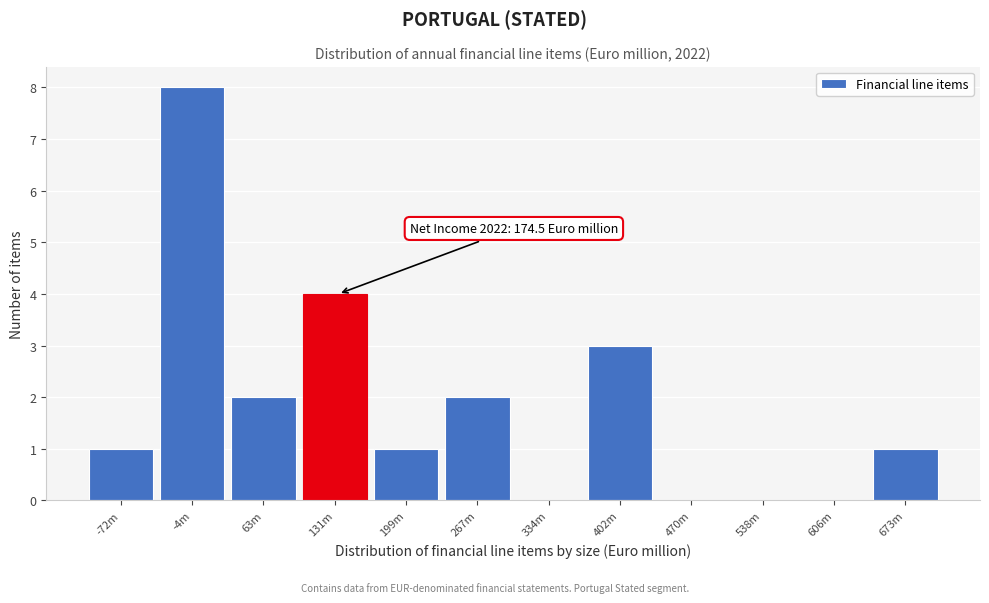

Reading left to right, list all the values displayed in this chart.

-72m=1	-4m=8	63m=2	131m=4	199m=1	267m=2	334m=0	402m=3	470m=0	538m=0	606m=0	673m=1